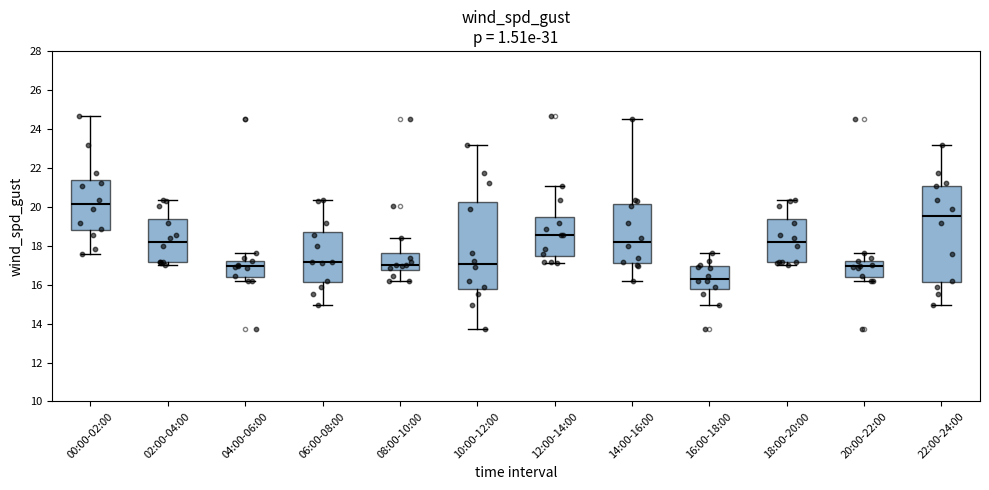

Which box is the tallest, from its lower edge to its upper edge?

22:00-24:00